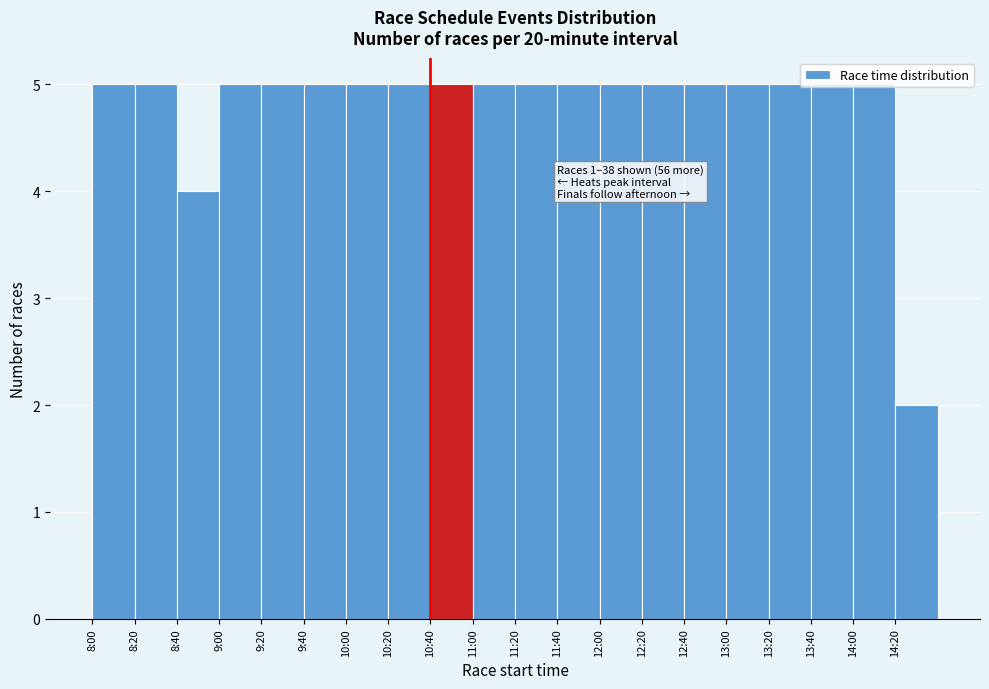

Which label corresponds to the smallest value in the chart?

14:20